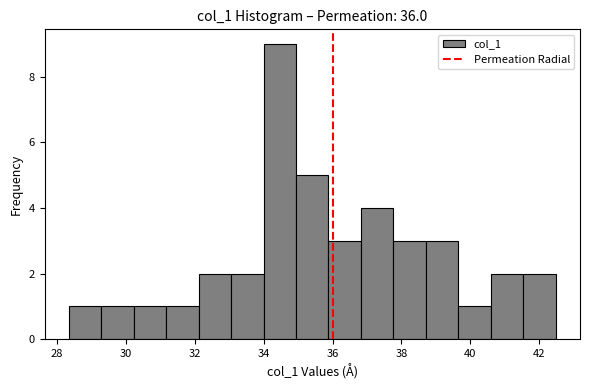

Reading left to right, list every bar in this chart as the range it spans on the x-axis followed by its height. Neither the bar edges nor the heights are printed on the chart, so give them approximately, as read against the axes.

28.4 to 29.2: 1
29.2 to 30.2: 1
30.2 to 31.2: 1
31.2 to 32.2: 1
32.2 to 33.0: 2
33.0 to 34.0: 2
34.0 to 35.0: 9
35.0 to 35.8: 5
35.8 to 36.8: 3
36.8 to 37.8: 4
37.8 to 38.8: 3
38.8 to 39.6: 3
39.6 to 40.6: 1
40.6 to 41.6: 2
41.6 to 42.4: 2